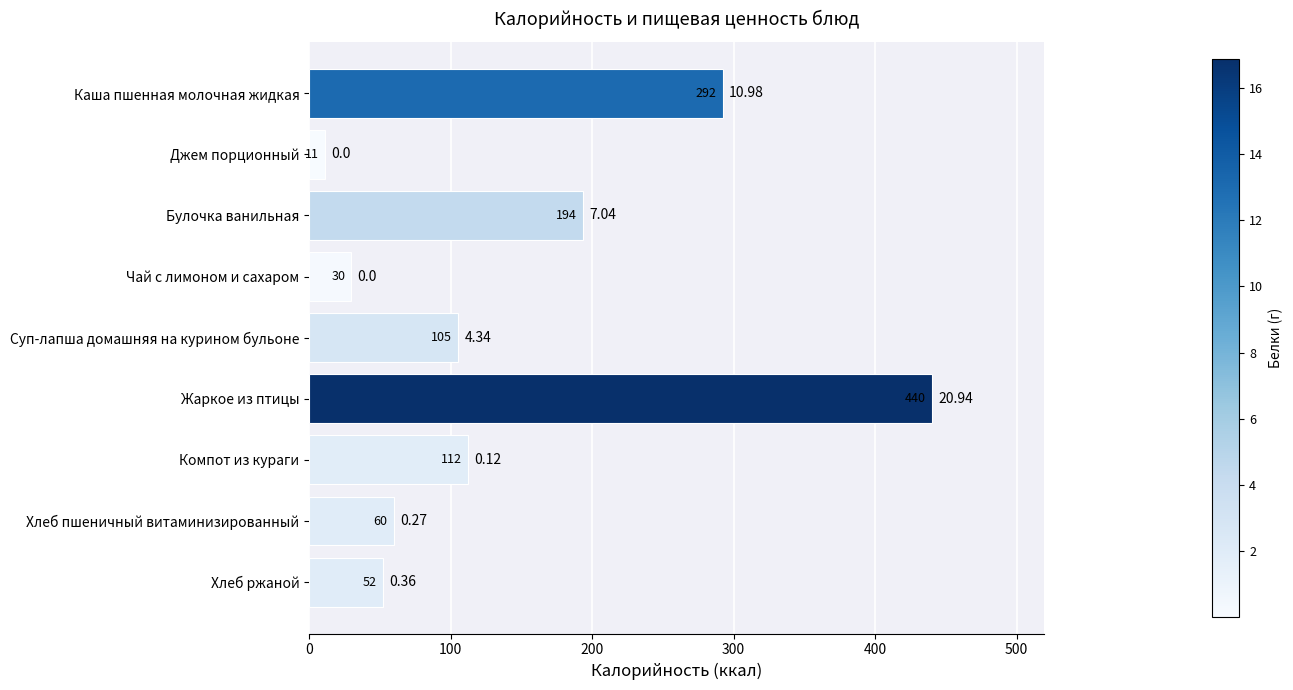

Are the bars horizontal?

Yes